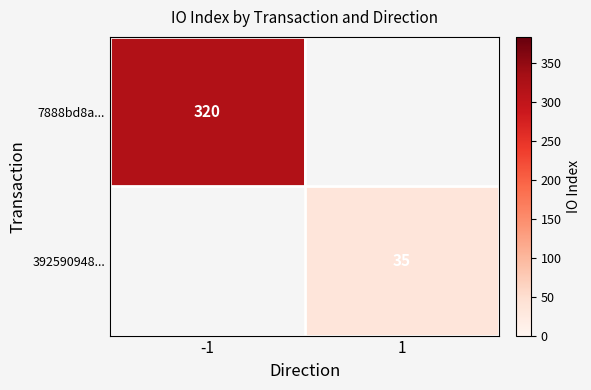

Is it true that 7888bd8a... equals 320 at -1?

True